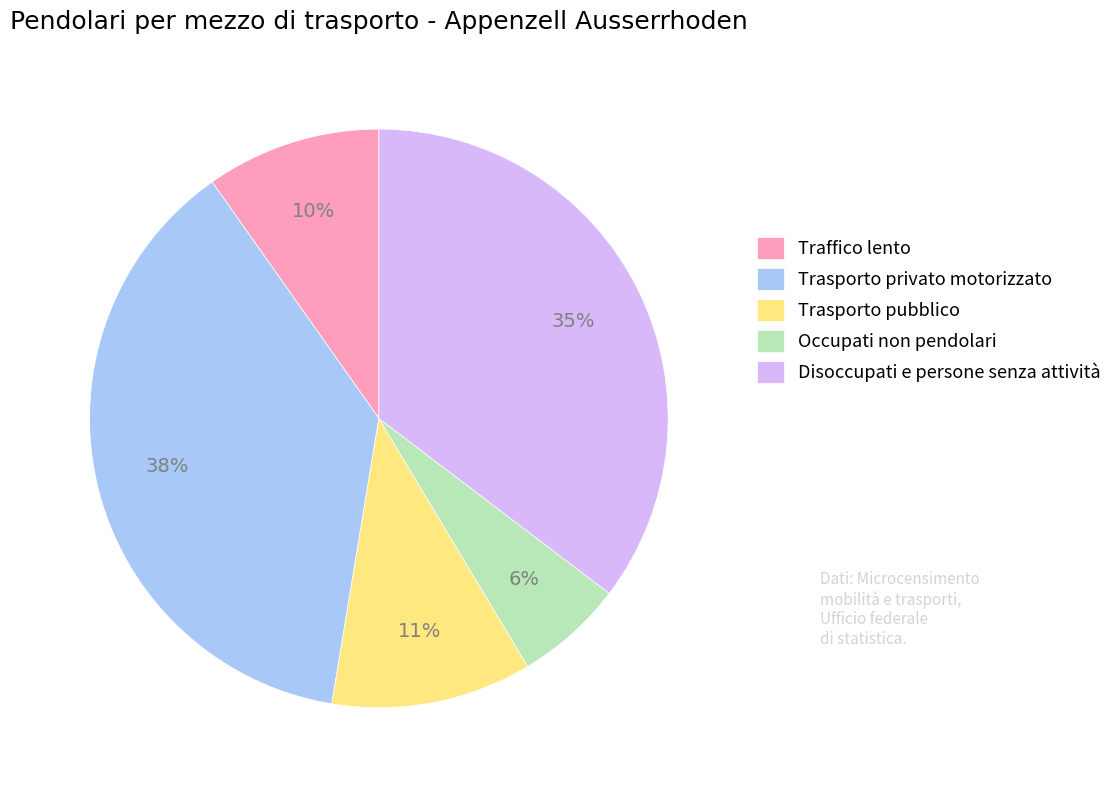

Does any single category account for the majority?

No